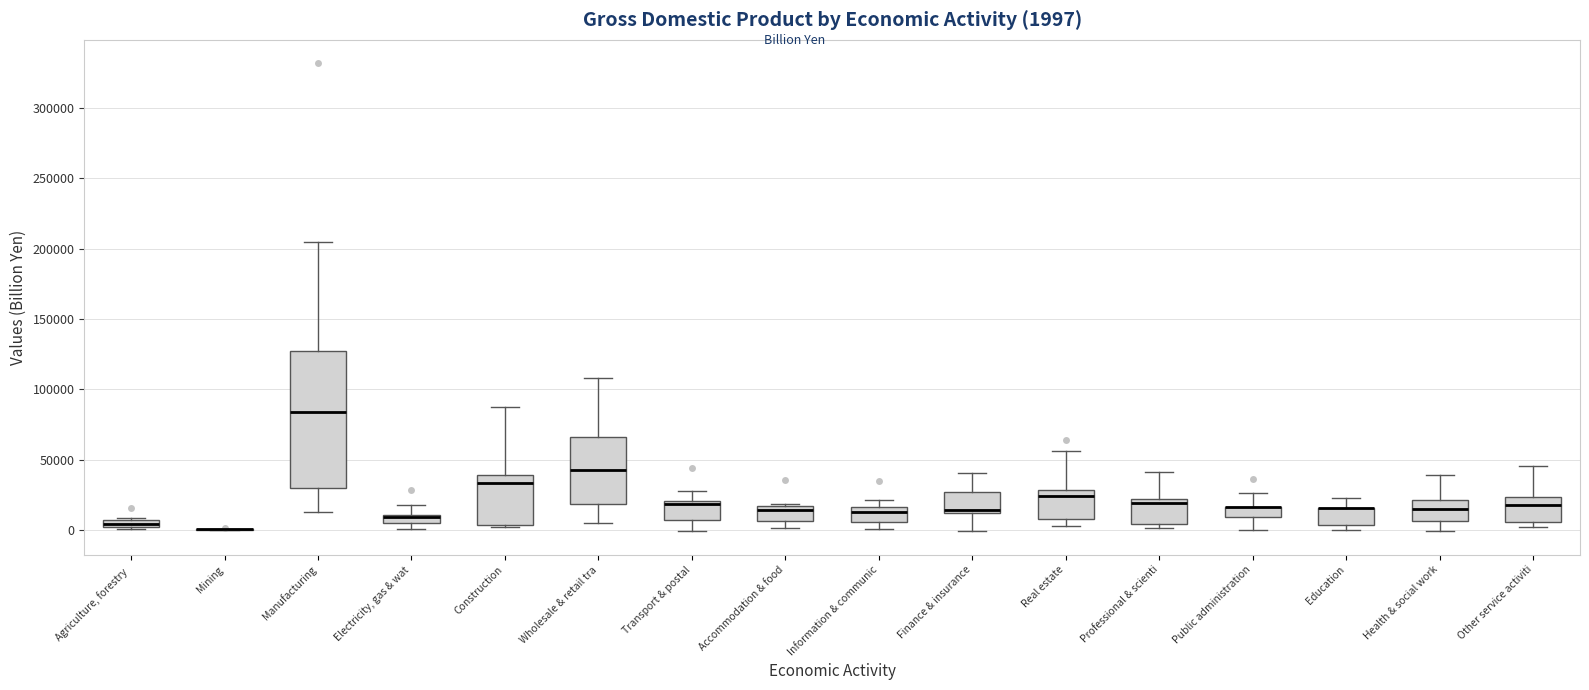

Which box is the tallest, from its lower edge to its upper edge?

Manufacturing